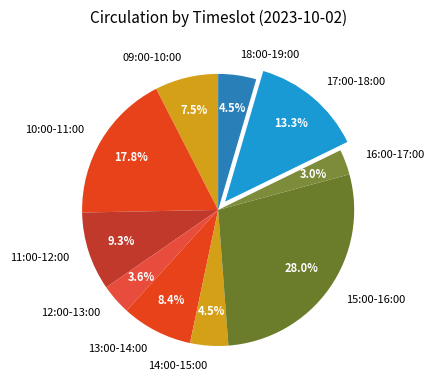

Which category has the smallest portion of the pie?

16:00-17:00